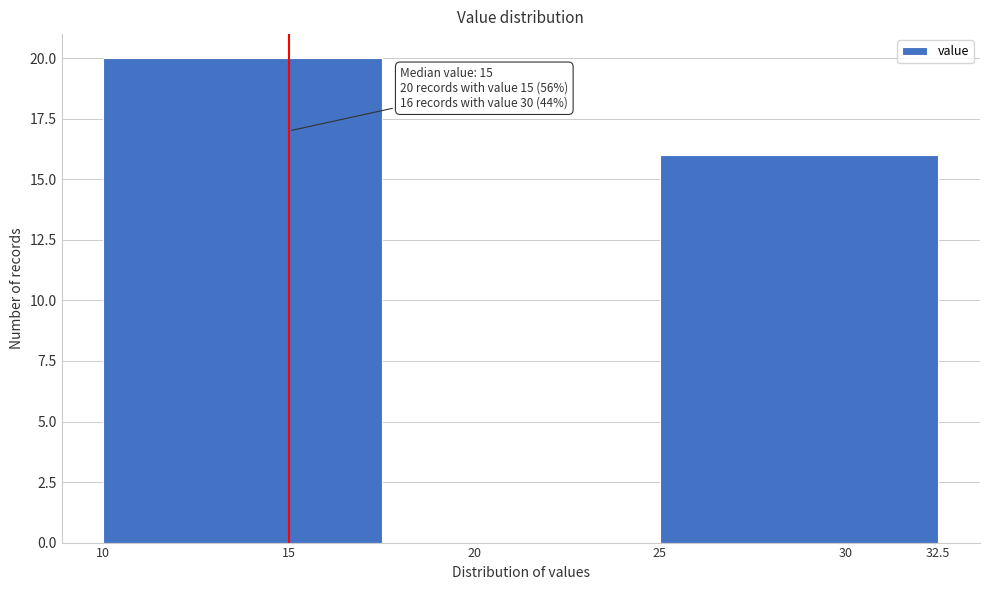

Over which range of the x-axis is the bar tallest?

10.0 to 17.5